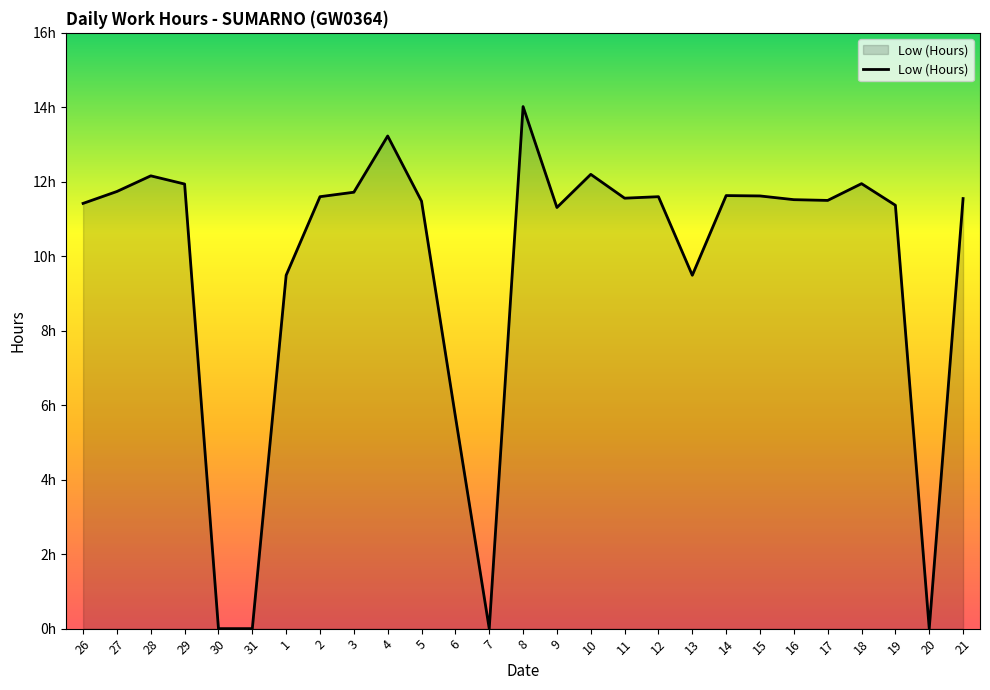

What is the change in value from 15 to 16?

-0.1